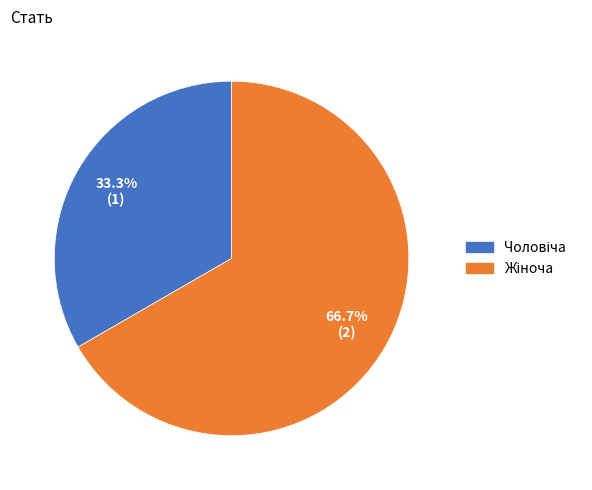

How many slices are in this pie chart?

2